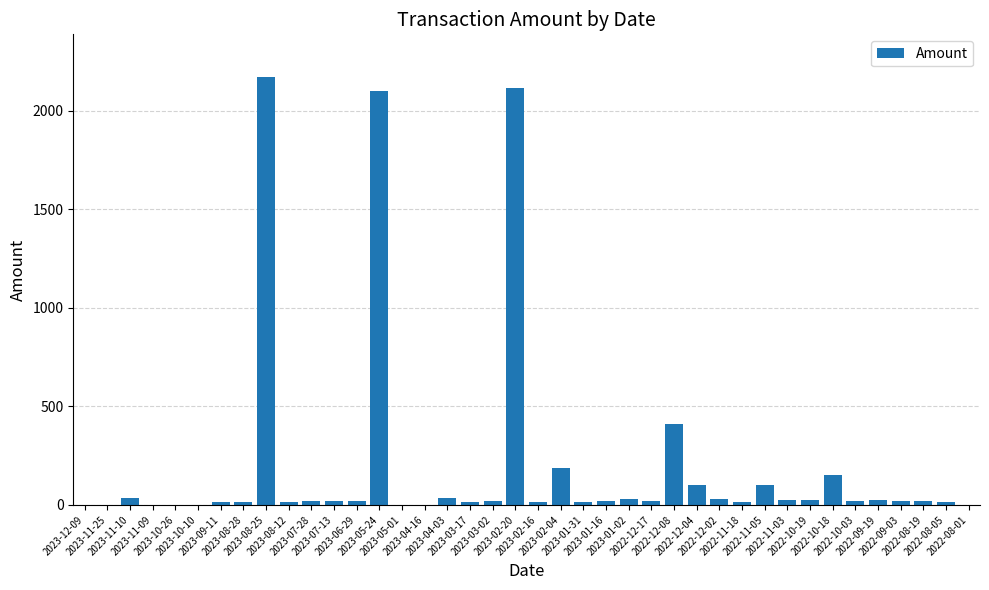

What is the greatest value displayed?

2169.5